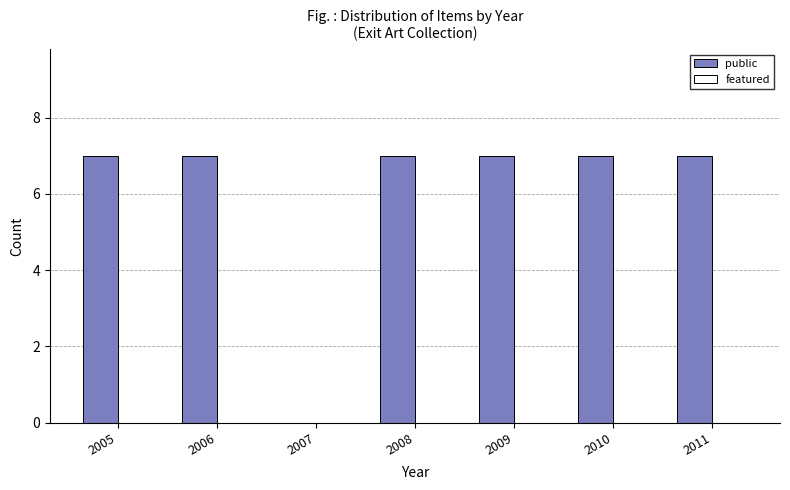

The value at 2006 is 2. True or false?

False